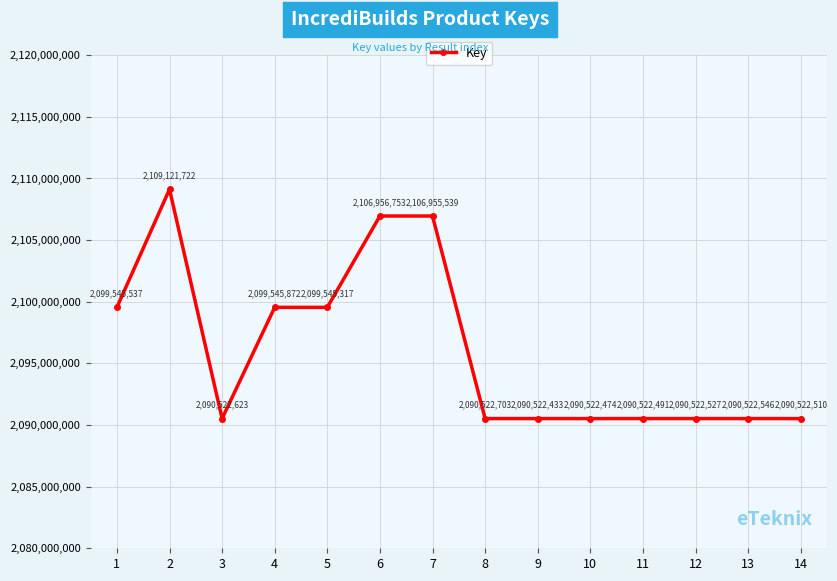

Does the chart have visible grid lines?

Yes